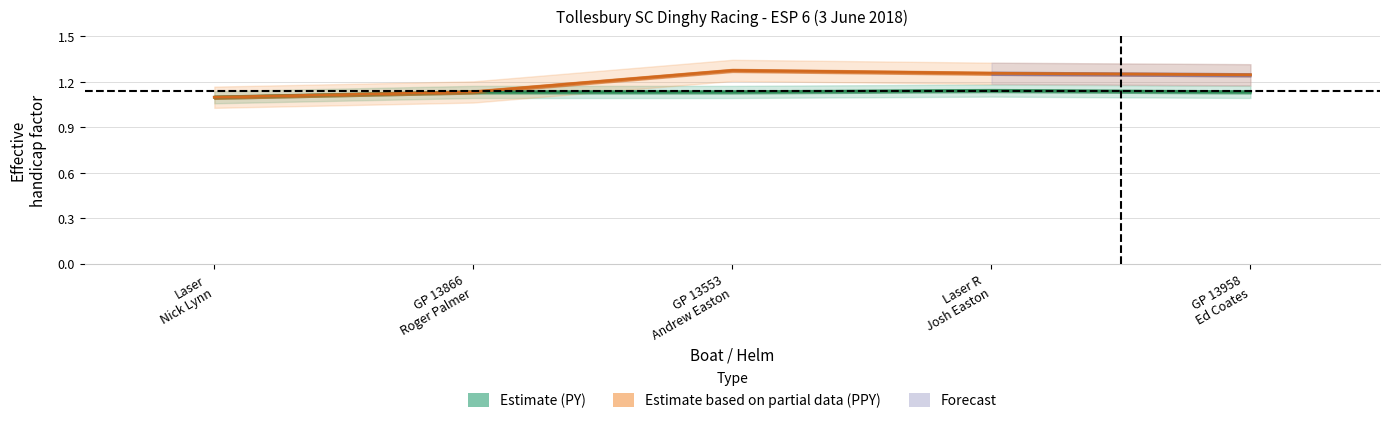

At which label is Estimate based on partial data (PPY) closest to 1?

Laser
Nick Lynn